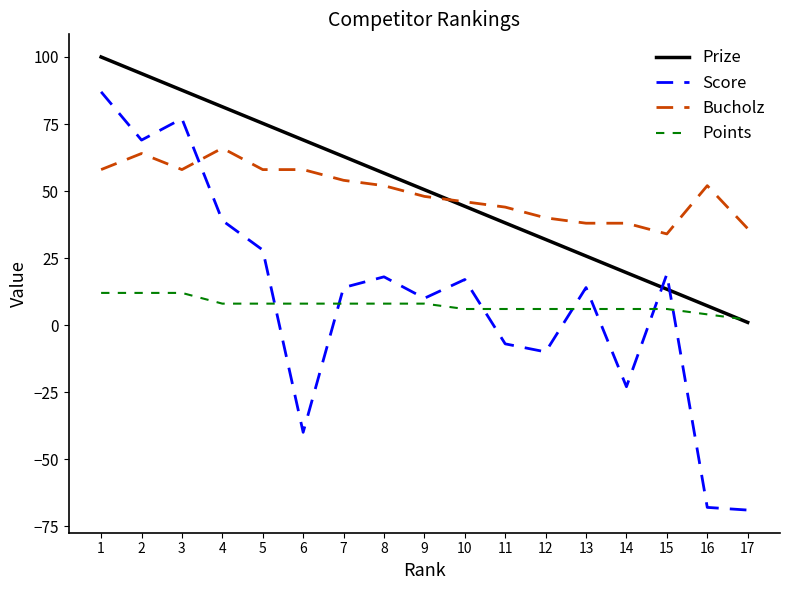

How many times do Bucholz and Prize cross each other?

1